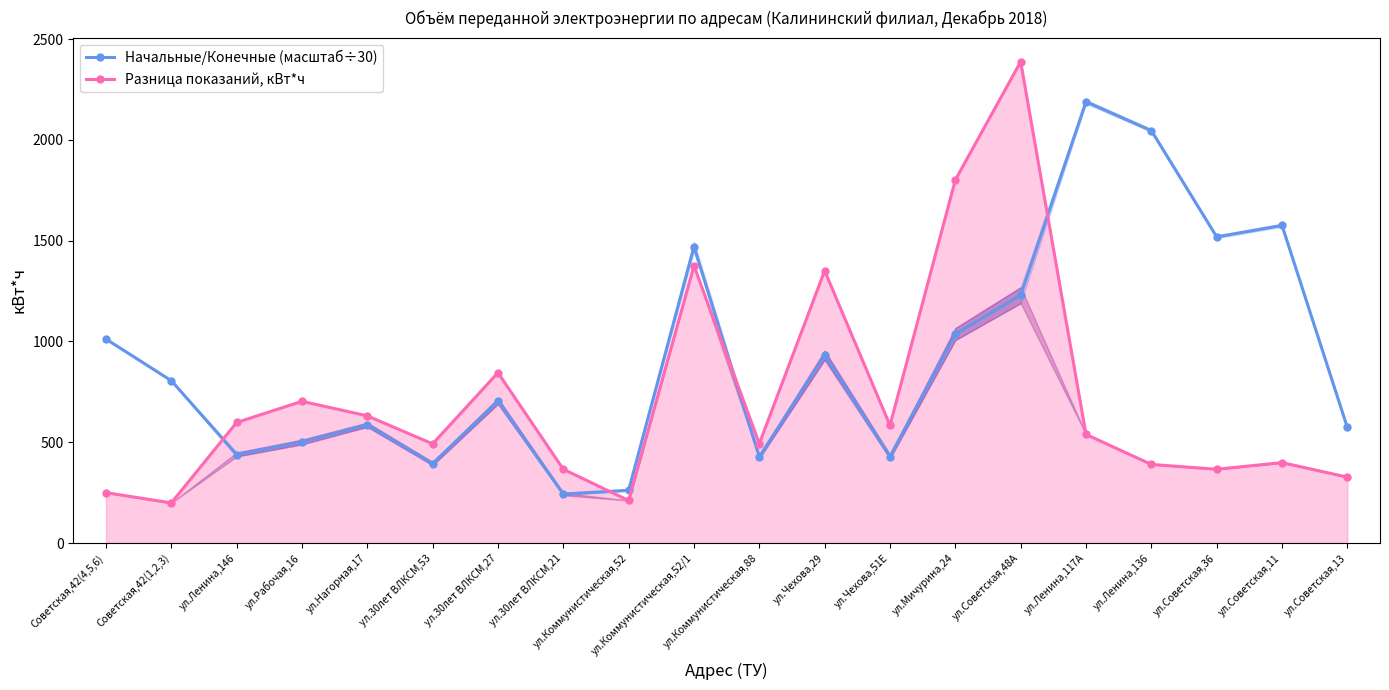

Reading right to left, transcribe all the data shown in this chart.

Начальные/Конечные (масштаб÷30): ул.Советская,13=573.2	ул.Советская,11=1575.8	ул.Советская,36=1518.8	ул.Ленина,136=2046.2	ул.Ленина,117А=2189.4	ул.Советская,48А=1229.4	ул.Мичурина,24=1036.4	ул.Чехова,51Е=429.0	ул.Чехова,29=931.4	ул.Коммунистическая,88=427.6	ул.Коммунистическая,52/1=1470.8	ул.Коммунистическая,52=261.8	ул.30лет ВЛКСМ,21=243.0	ул.30лет ВЛКСМ,27=703.8	ул.30лет ВЛКСМ,53=394.2	ул.Нагорная,17=586.6	ул.Рабочая,16=500.9	ул.Ленина,146=439.1	Советская,42(1,2,3)=805.5	Советская,42(4,5,6)=1012.1
Разница показаний, кВт*ч: ул.Советская,13=327.0	ул.Советская,11=399.0	ул.Советская,36=366.0	ул.Ленина,136=390.0	ул.Ленина,117А=539.0	ул.Советская,48А=2388.0	ул.Мичурина,24=1801.0	ул.Чехова,51Е=584.0	ул.Чехова,29=1351.0	ул.Коммунистическая,88=493.0	ул.Коммунистическая,52/1=1376.0	ул.Коммунистическая,52=211.0	ул.30лет ВЛКСМ,21=366.0	ул.30лет ВЛКСМ,27=845.0	ул.30лет ВЛКСМ,53=492.0	ул.Нагорная,17=631.0	ул.Рабочая,16=703.0	ул.Ленина,146=598.0	Советская,42(1,2,3)=199.0	Советская,42(4,5,6)=250.0